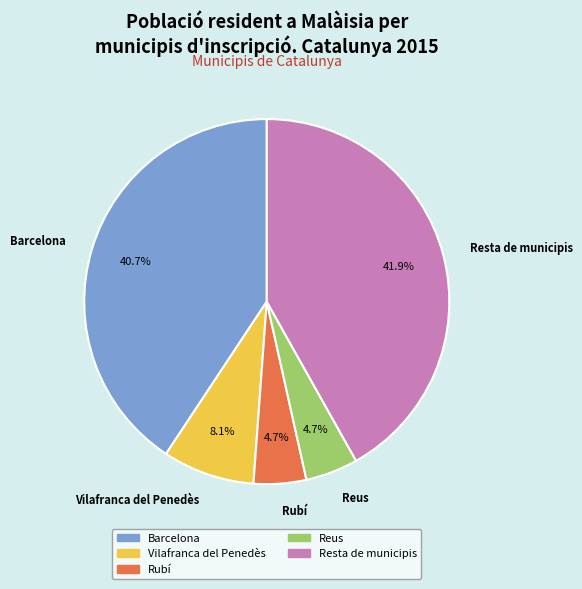

What portion of the pie excludes Barcelona?

59.3%